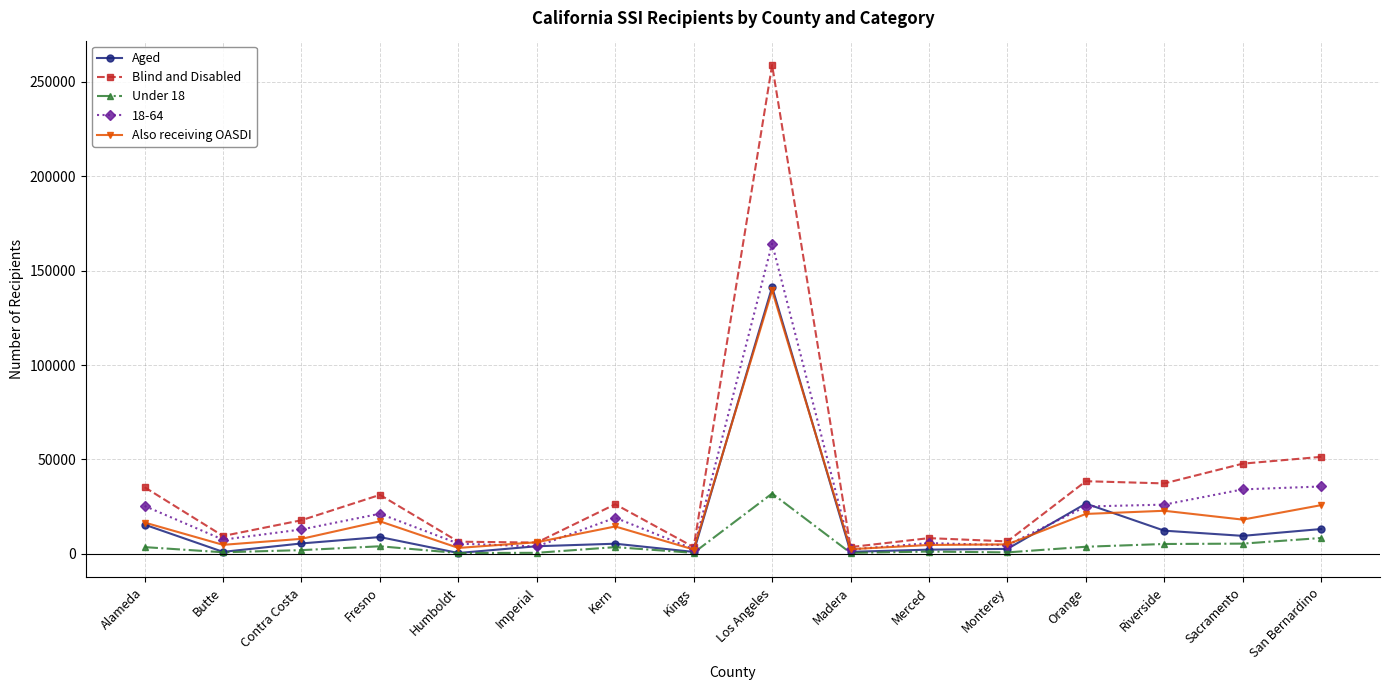

What is the total value across all series at Los Angeles?

735894